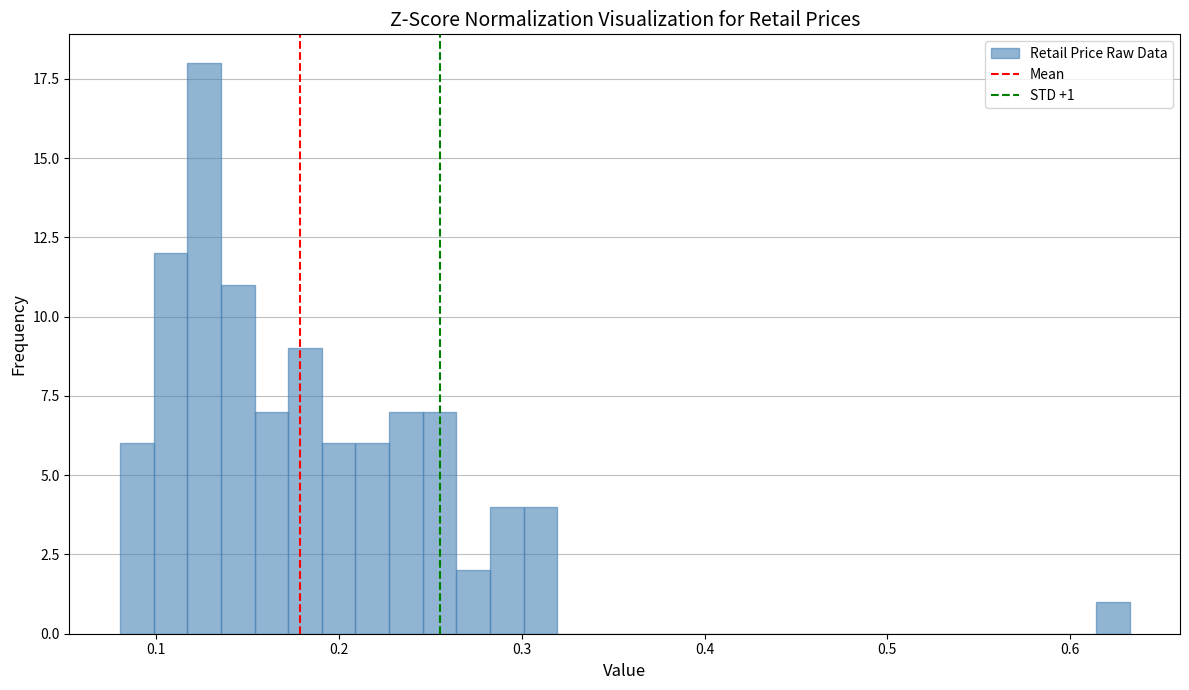

Around what value on the x-axis is the tallest bar? Give the approximate position of its centre, as read against the axis.

0.13